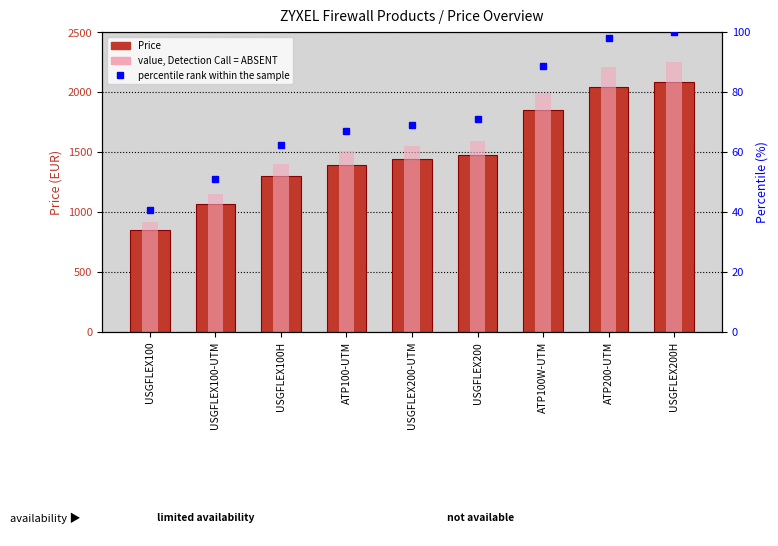

At which label is Price closest to 1467?

USGFLEX200